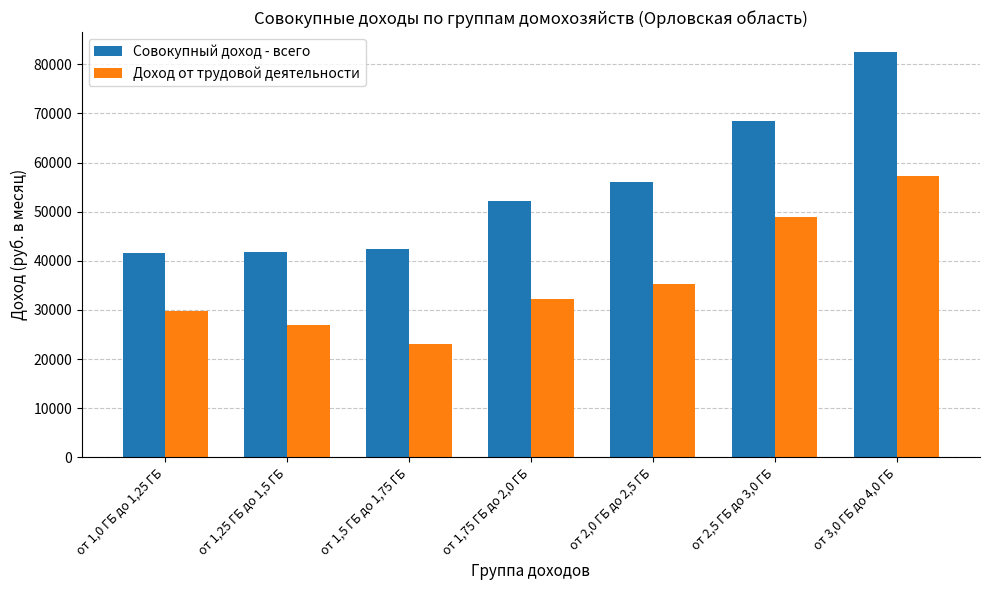

How many groups of bars are there?

7